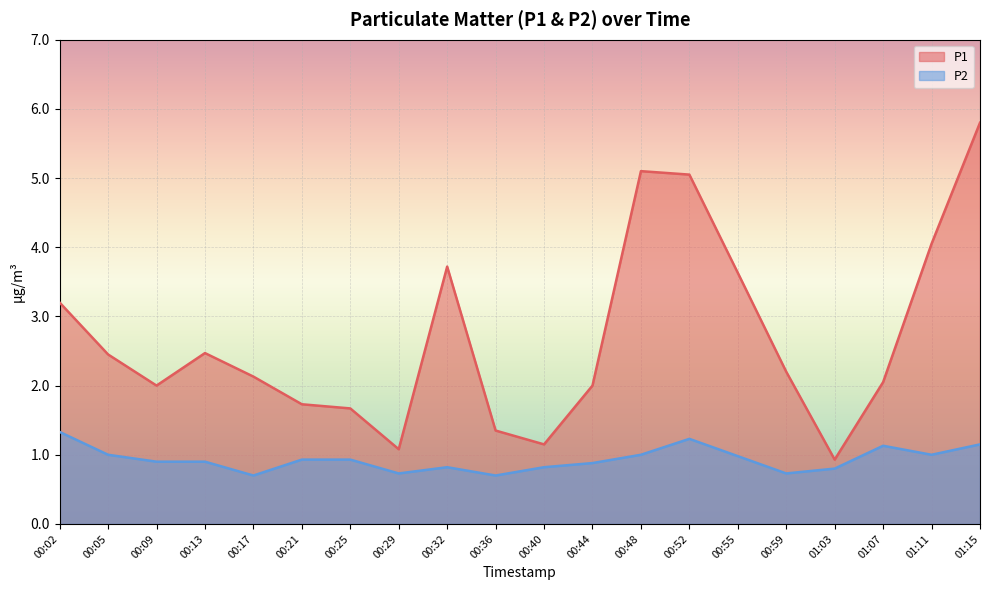

Reading right to left, transcribe all the data shown in this chart.

P1: 01:15=5.8	01:11=4.0	01:07=2.0	01:03=0.9	00:59=2.2	00:55=3.6	00:52=5.0	00:48=5.1	00:44=2.0	00:40=1.1	00:36=1.4	00:32=3.7	00:29=1.1	00:25=1.7	00:21=1.7	00:17=2.1	00:13=2.5	00:09=2.0	00:05=2.5	00:02=3.2
P2: 01:15=1.1	01:11=1.0	01:07=1.1	01:03=0.8	00:59=0.7	00:55=1.0	00:52=1.2	00:48=1.0	00:44=0.9	00:40=0.8	00:36=0.7	00:32=0.8	00:29=0.7	00:25=0.9	00:21=0.9	00:17=0.7	00:13=0.9	00:09=0.9	00:05=1.0	00:02=1.3